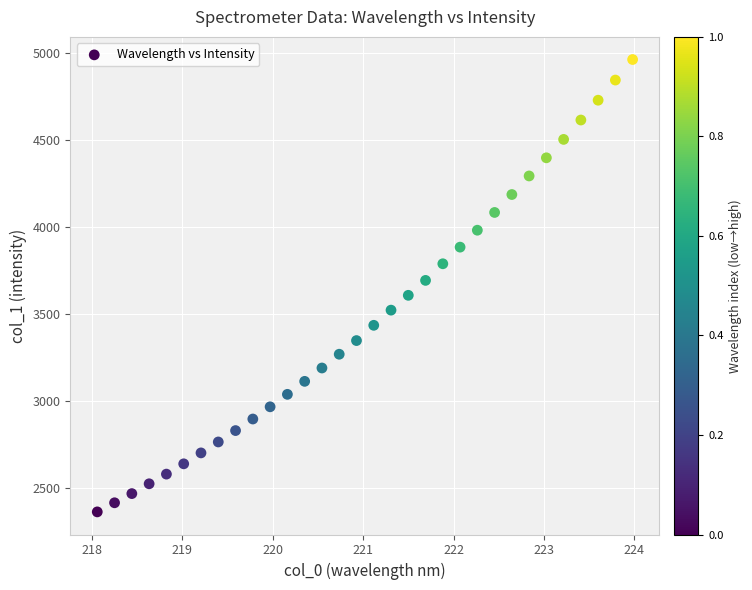

What is the range of X values (max minus min)?

5.9